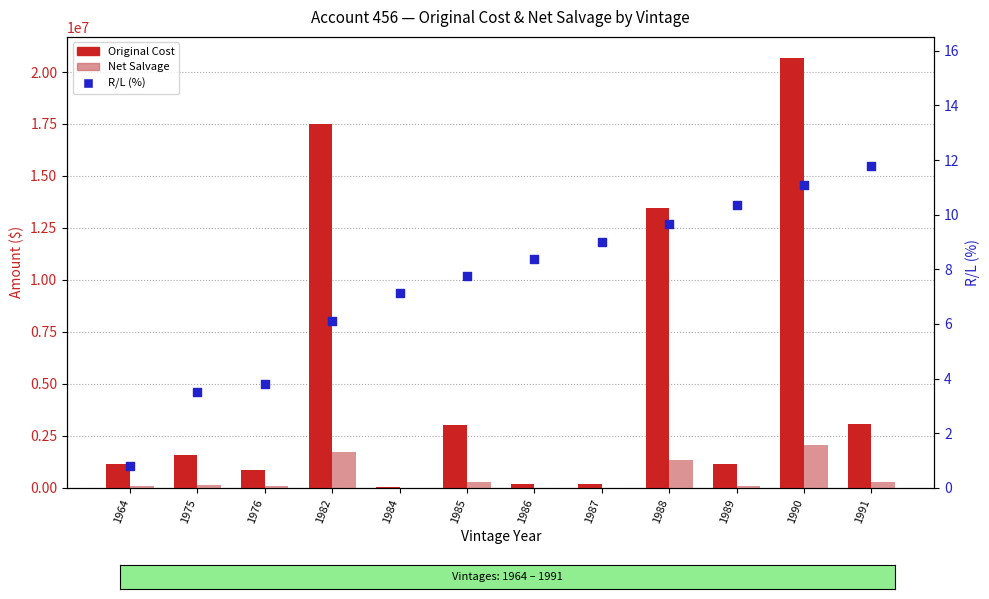

What are all the series names shown in the legend?

Original Cost, Net Salvage, R/L (%)